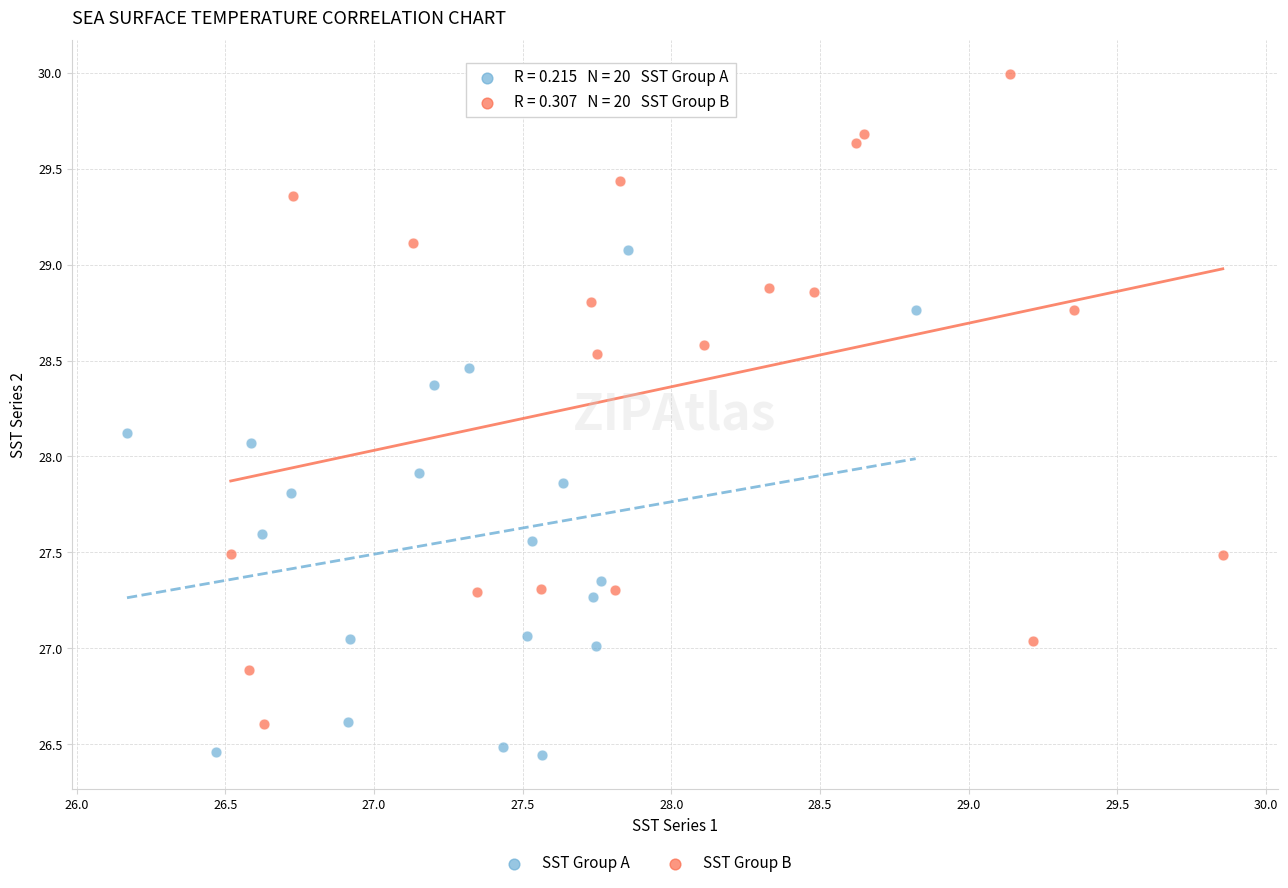

Which series reaches the maximum Y coordinate?

SST Group B